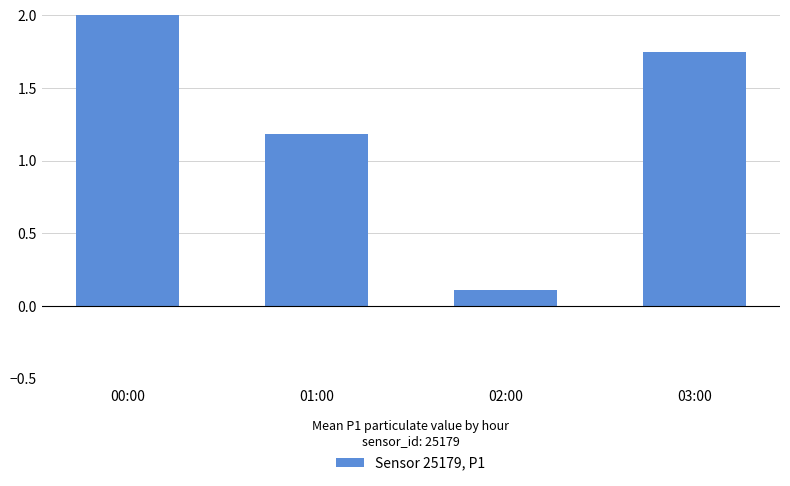

What is the label of the 1st bar from the left?

00:00